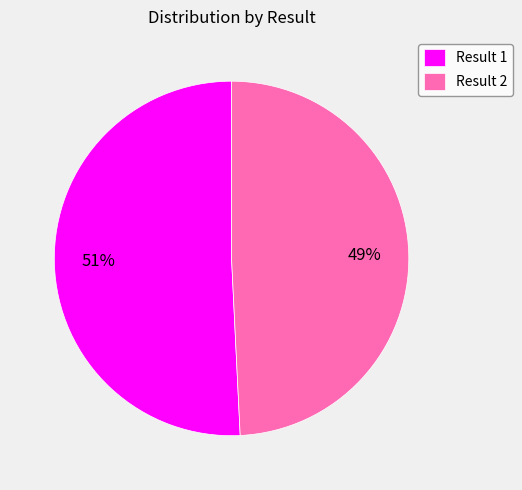

Which has a higher value, Result 2 or Result 1?

Result 1